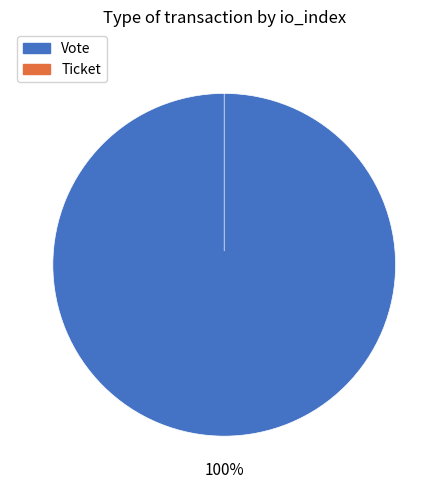

To the nearest percent, what is the difference between the largest and smallest slice percentages?

100%